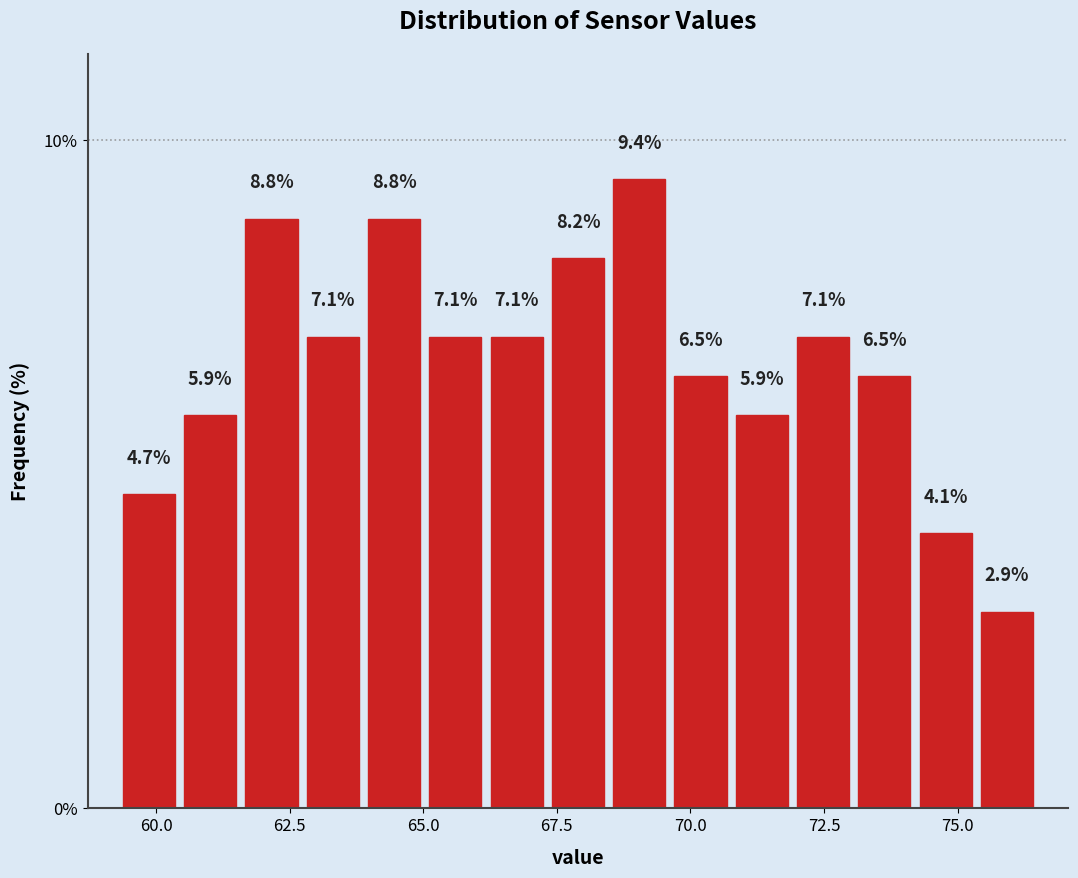

Read against the x-axis, roughly where is the centre of the tallest bar?

69.0